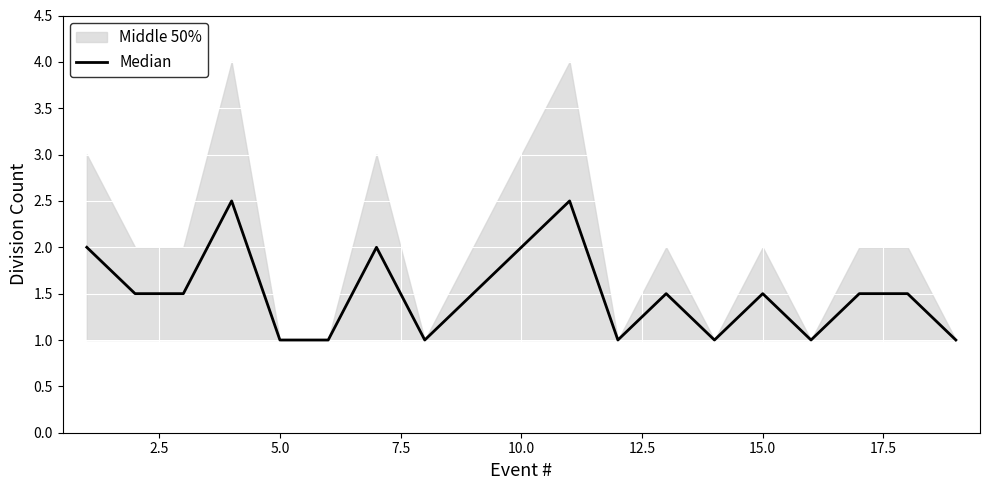

Count the values in the range 1 to 2.

17